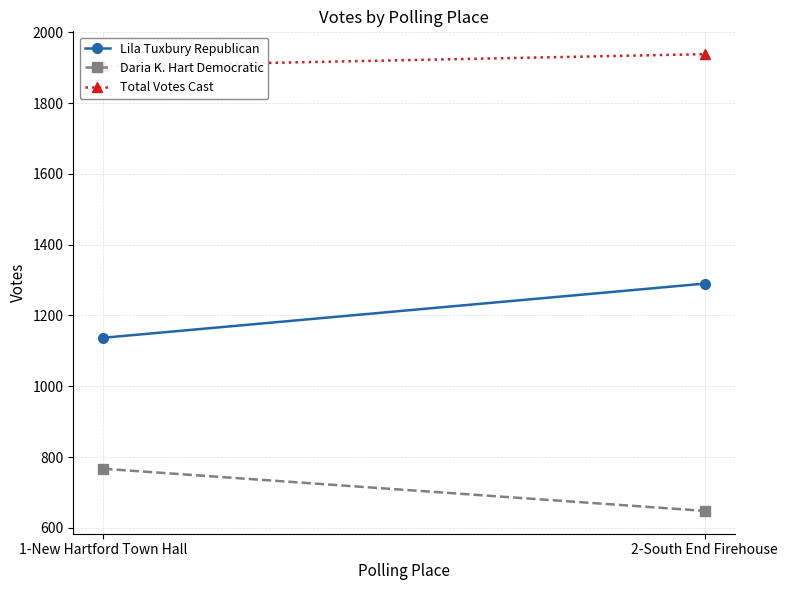

At how many categories does at least one series exceed 1562?

2